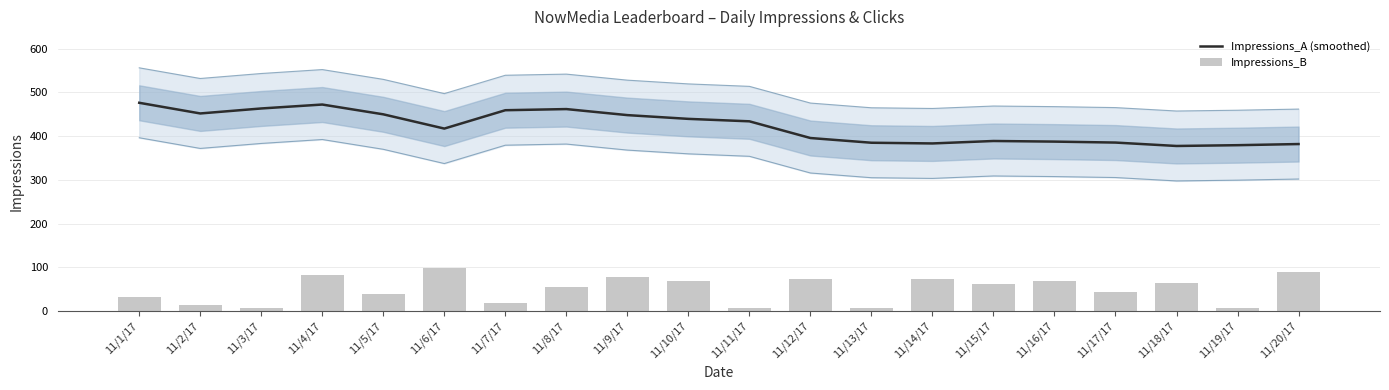

What is the total value across all series at 11/16/17?

455.8